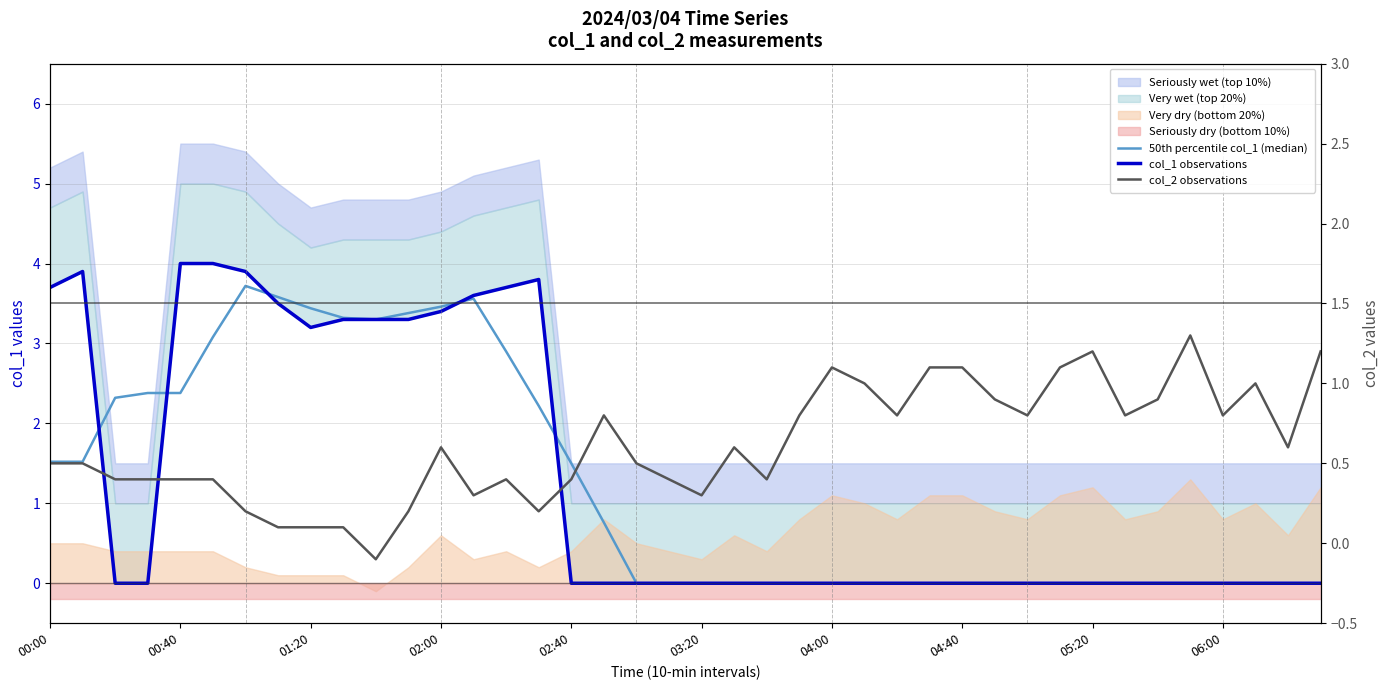

Between 13 and 21, which series saw the biggest shift?

col_1 observations